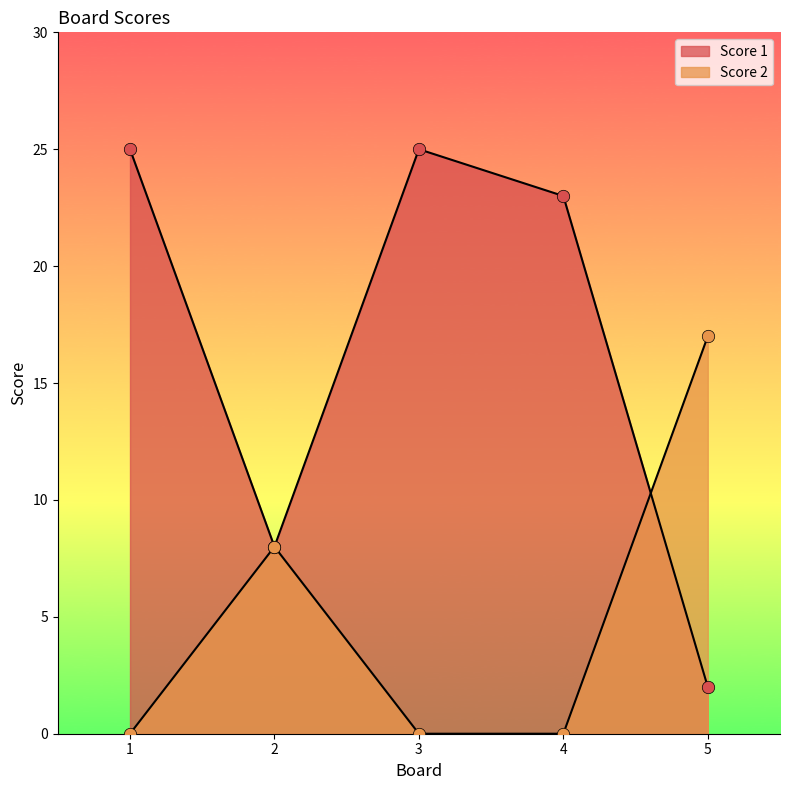

Which series has the largest total across all categories?

Score 1